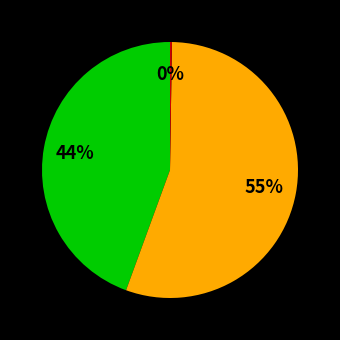

To the nearest percent, what is the average slice percentage?

33%